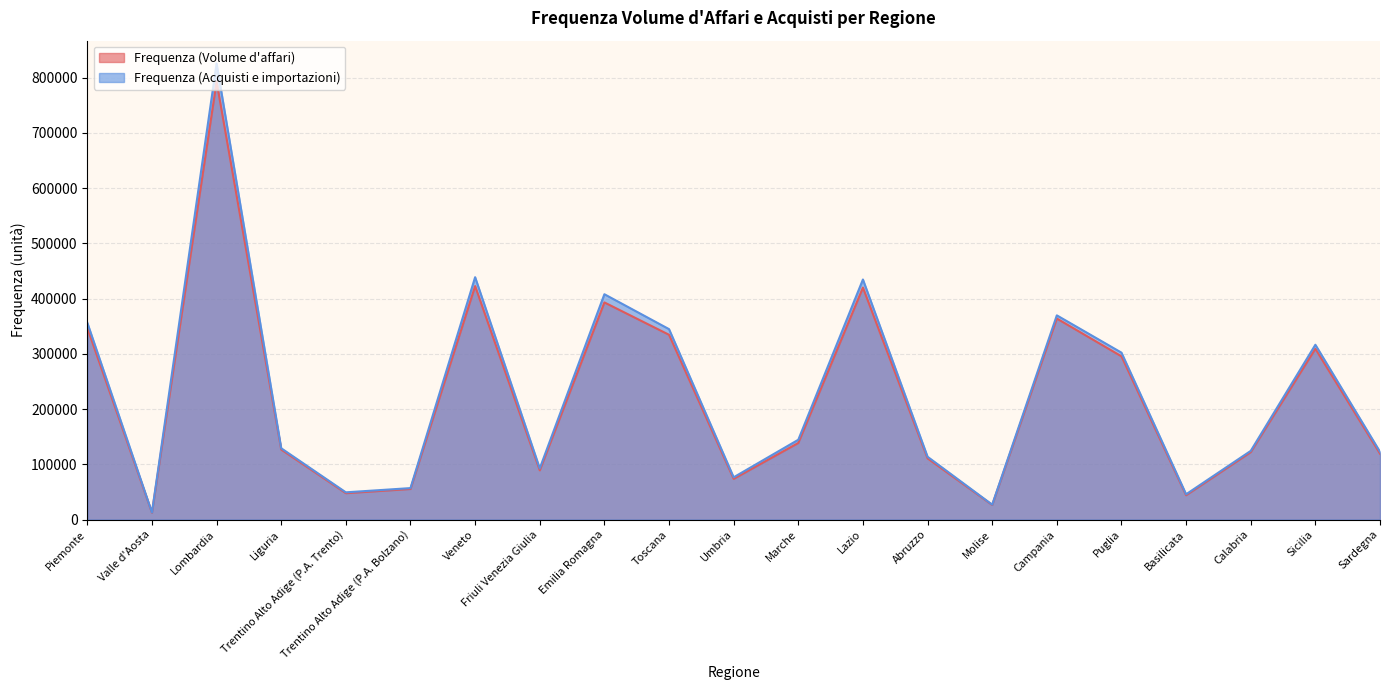

What is the spread (max minus min) of values at Veneto?

16060